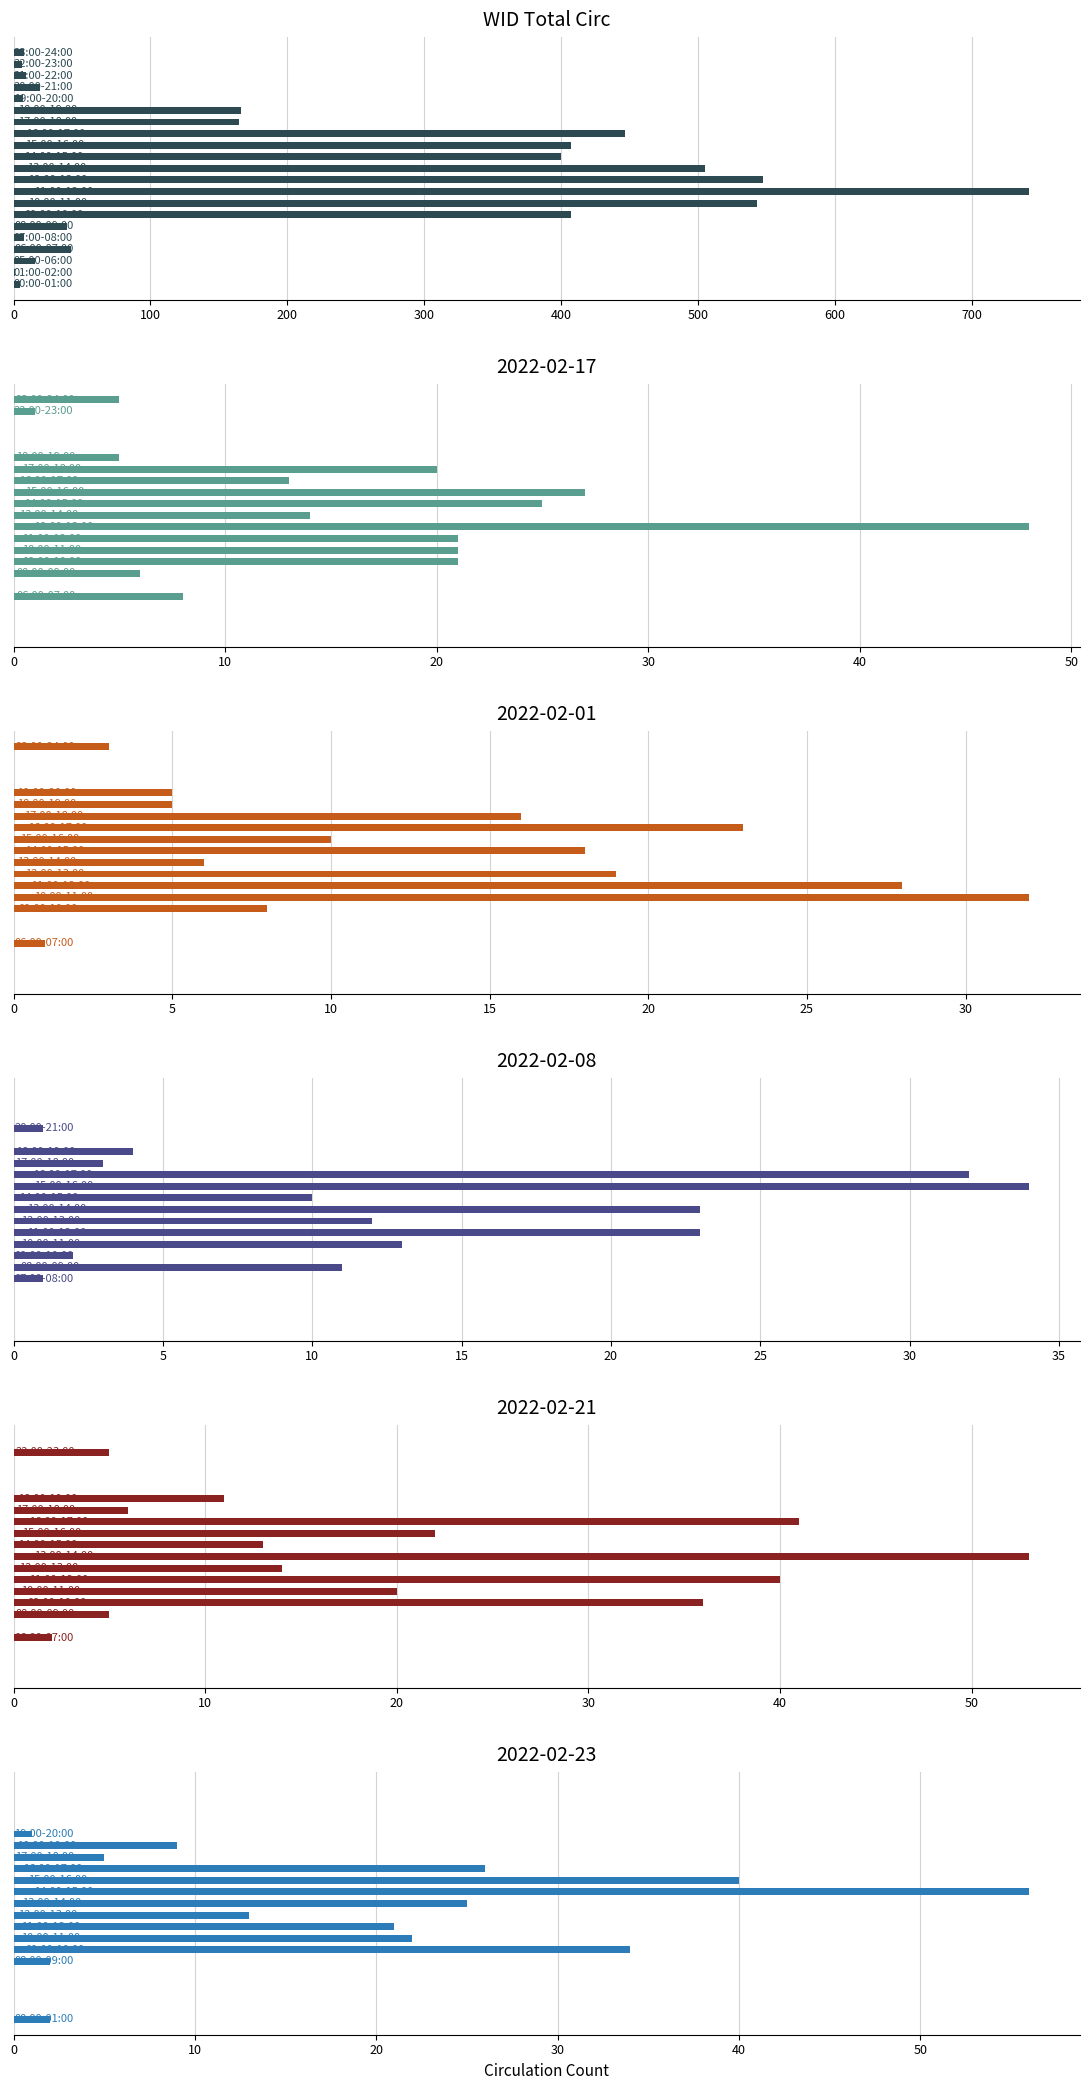

What value does the data have at 600, to the nearest 10?

410